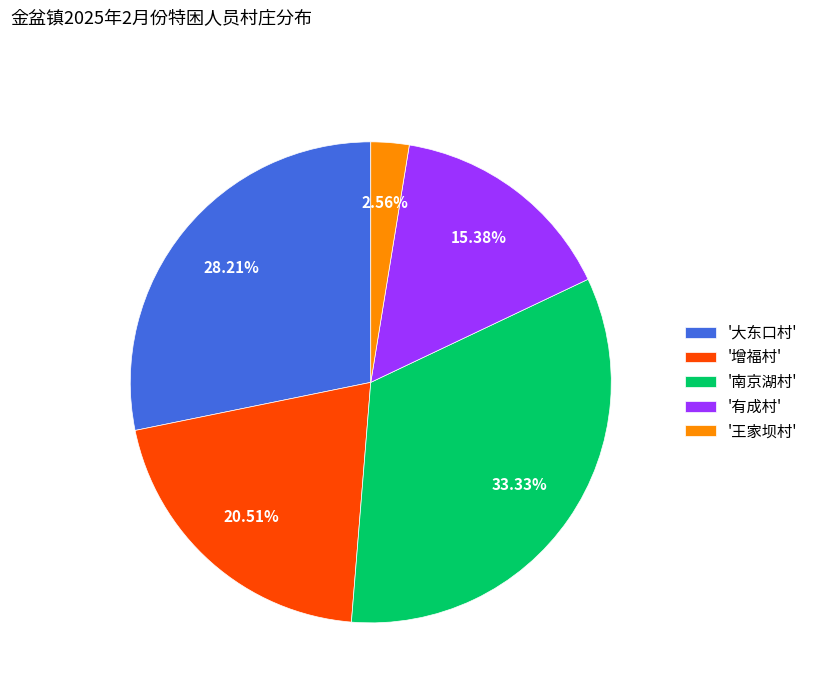

Rank the categories by value from highest to lowest.

'南京湖村', '大东口村', '增福村', '有成村', '王家坝村'